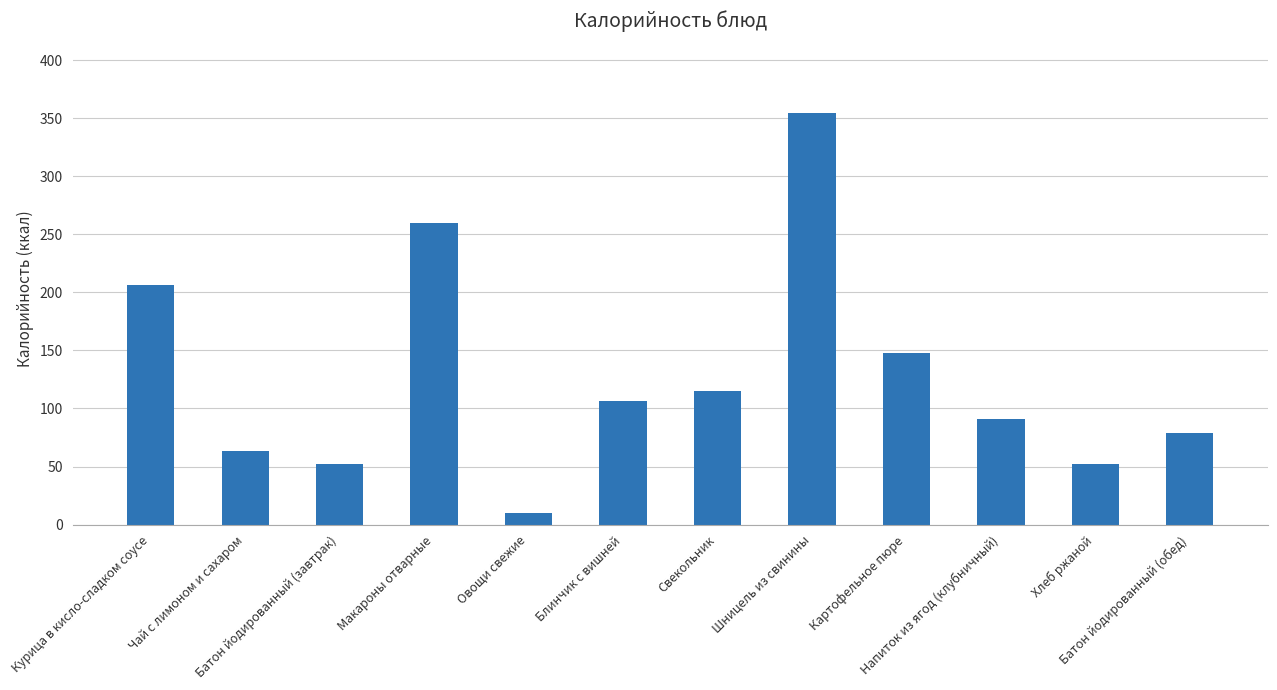

What is the ratio of the value at Блинчик с вишней to the value at Батон йодированный (завтрак)?

2.0